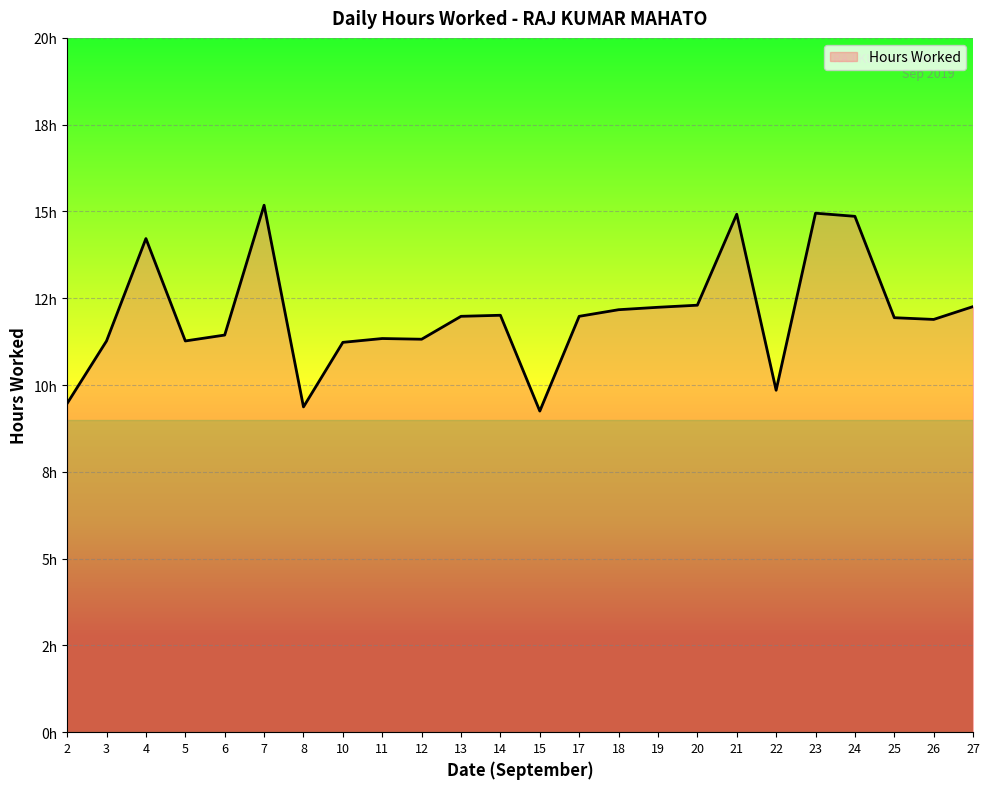

Is this an area chart (filled region under the line)?

Yes